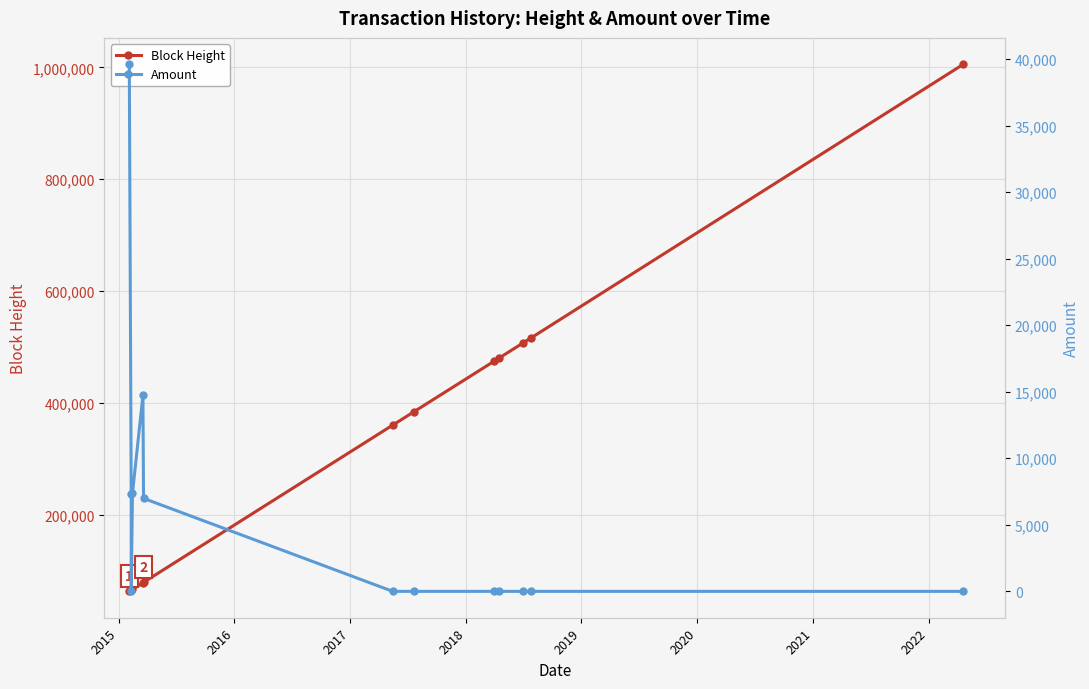

Reading left to right, transcribe all the data shown in this chart.

Block Height: 62934.0	65193.0	65197.0	66556.0	78135.0	79084.0	360299.0	383834.0	474861.0	480227.0	506666.0	515552.0	1005560.0
Amount: 39607.0	7354.0	0.0	7364.0	14721.0	6989.0	0.0	0.0	0.0	0.0	0.0	0.0	0.0